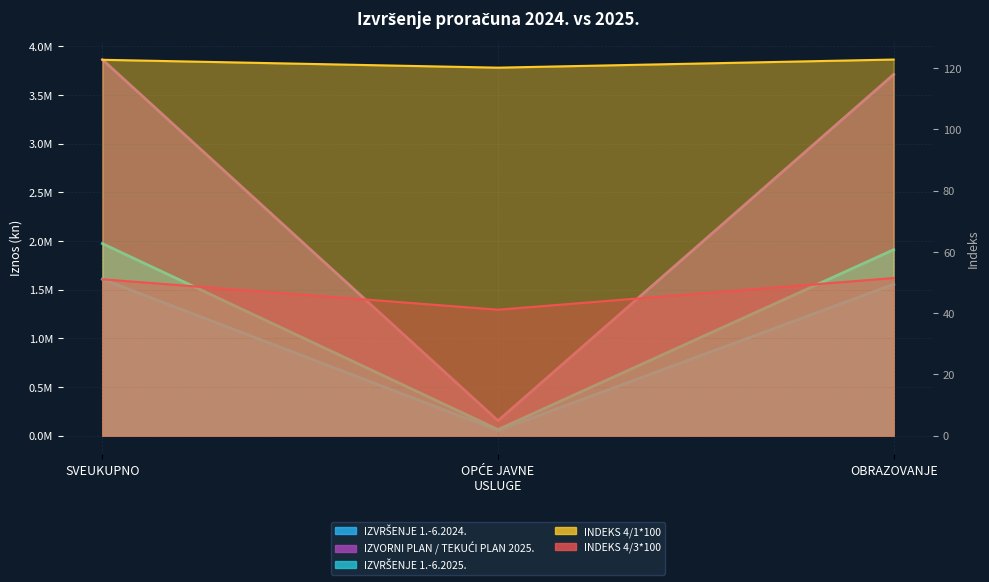

What are all the series names shown in the legend?

IZVRŠENJE 1.-6.2024., IZVORNI PLAN / TEKUĆI PLAN 2025., IZVRŠENJE 1.-6.2025., INDEKS 4/1*100, INDEKS 4/3*100